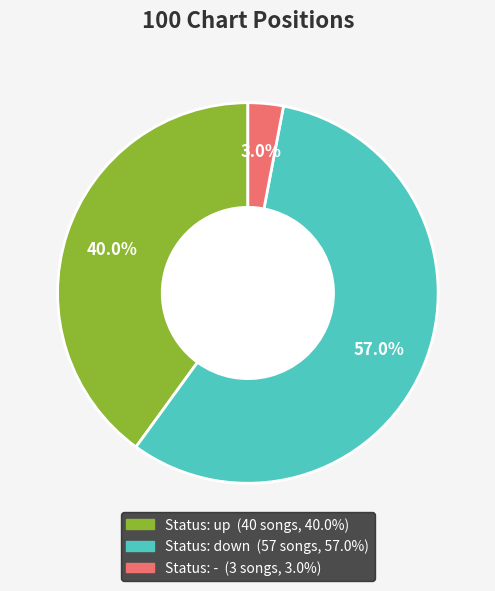

Is there a majority slice in this chart?

Yes